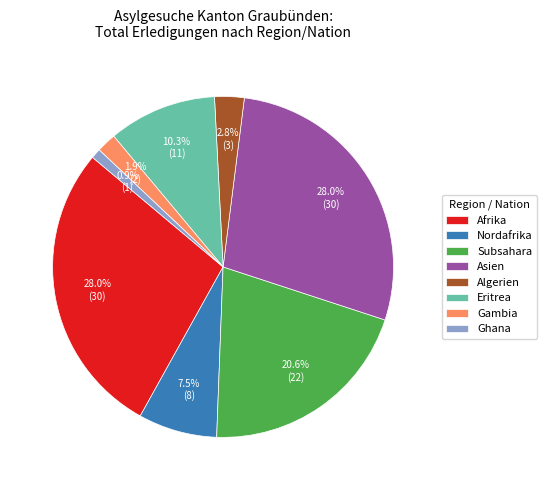

Which category has the smallest portion of the pie?

Ghana